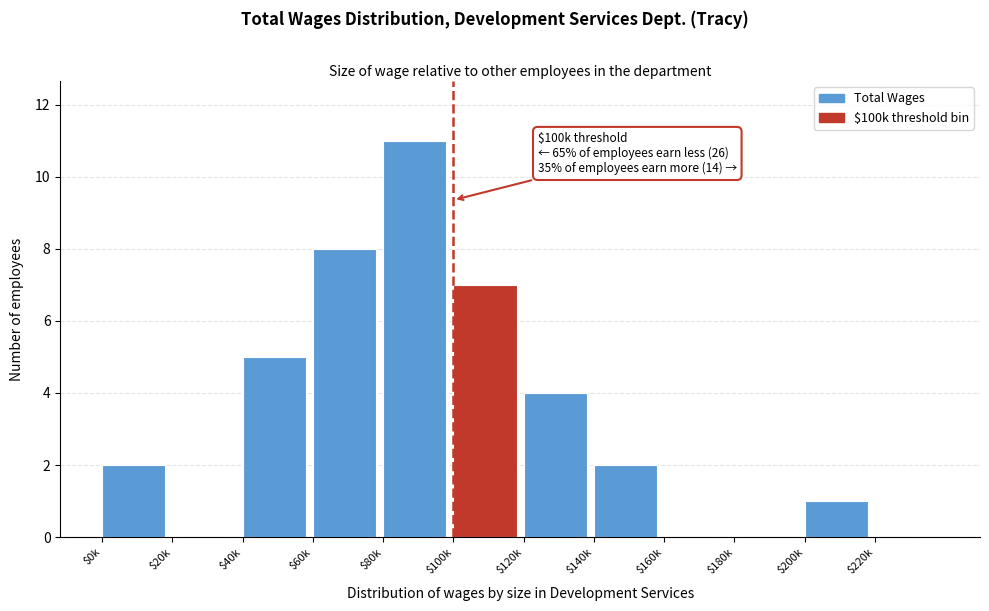

What is the greatest value displayed?

11